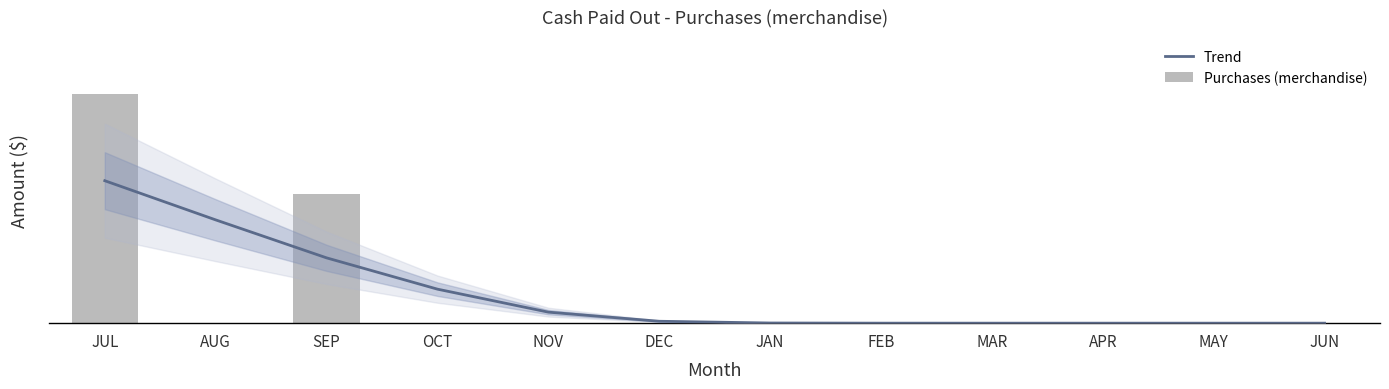

Reading left to right, extract all data points from this chart.

Trend: JUL=249.0	AUG=180.5	SEP=114.1	OCT=59.5	NOV=19.3	DEC=3.3	JAN=0.3	FEB=0.0	MAR=0.0	APR=0.0	MAY=0.0	JUN=0.0
Purchases (merchandise): JUL=400.0	AUG=0.0	SEP=226.0	OCT=0.0	NOV=0.0	DEC=0.0	JAN=0.0	FEB=0.0	MAR=0.0	APR=0.0	MAY=0.0	JUN=0.0